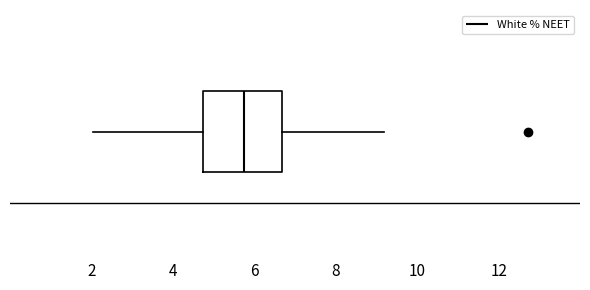

Where is the left edge of the box on the x-axis? The values are not printed on the chart, so give them approximately, as read against the axis.

4.8